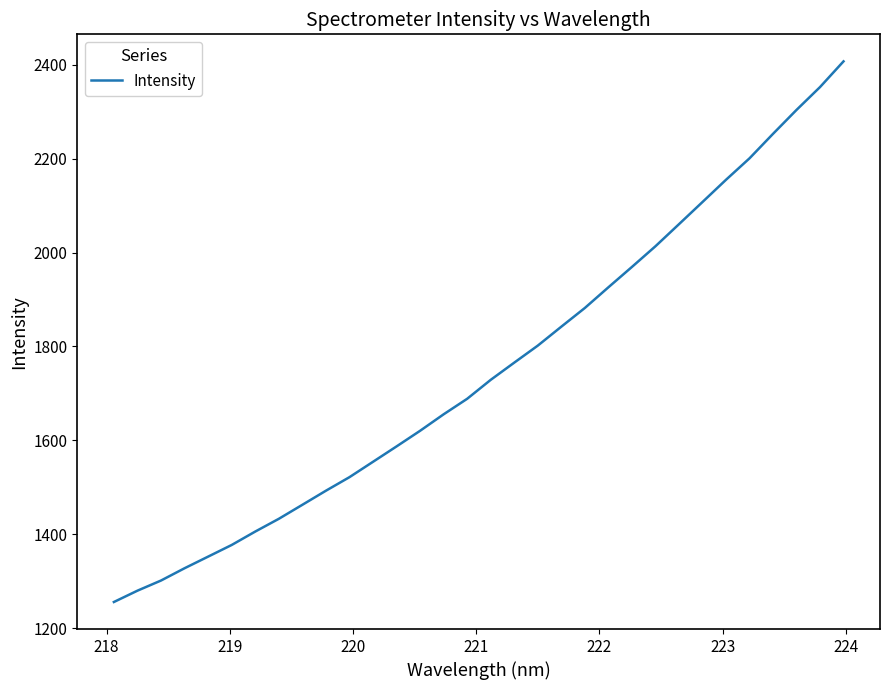

Count the number of categories in the chart.

32